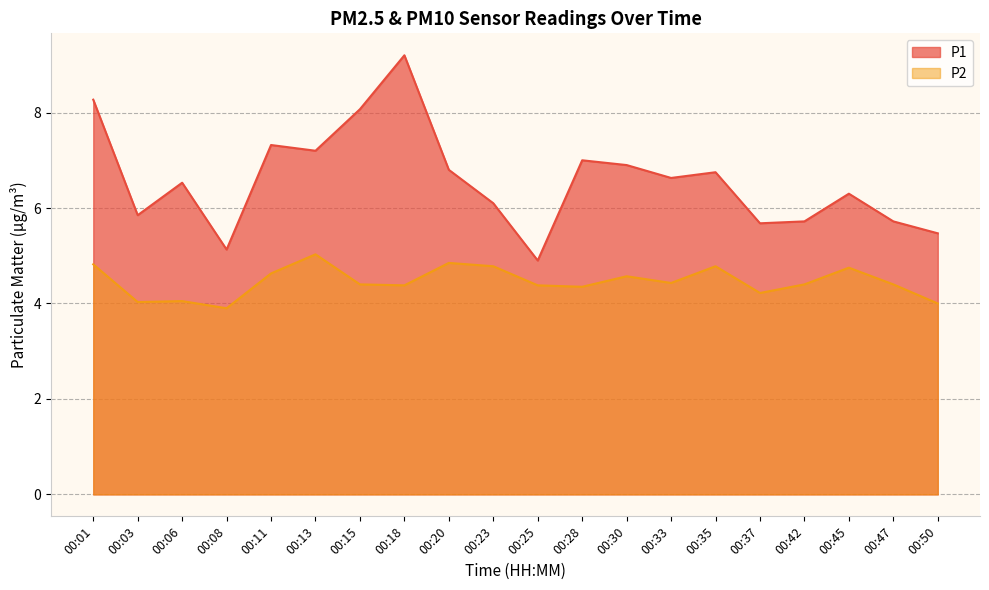

What is the average value of the P2 series?

4.5